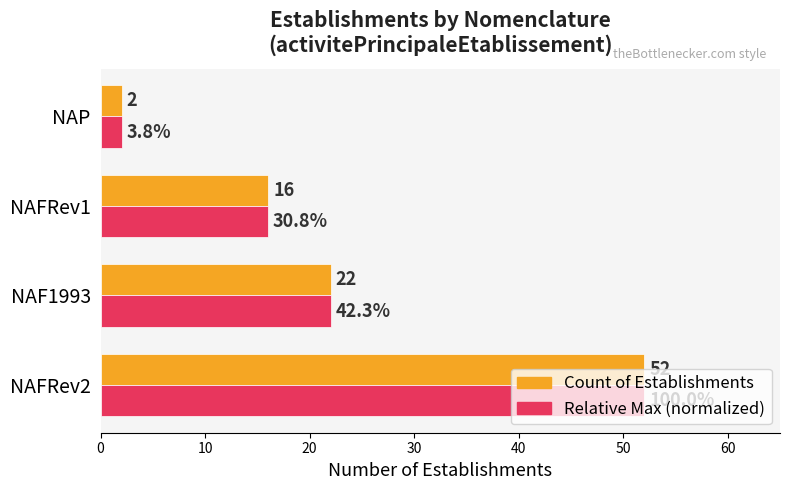

Which category has the lowest value in the Relative Max (normalized) series?

NAP